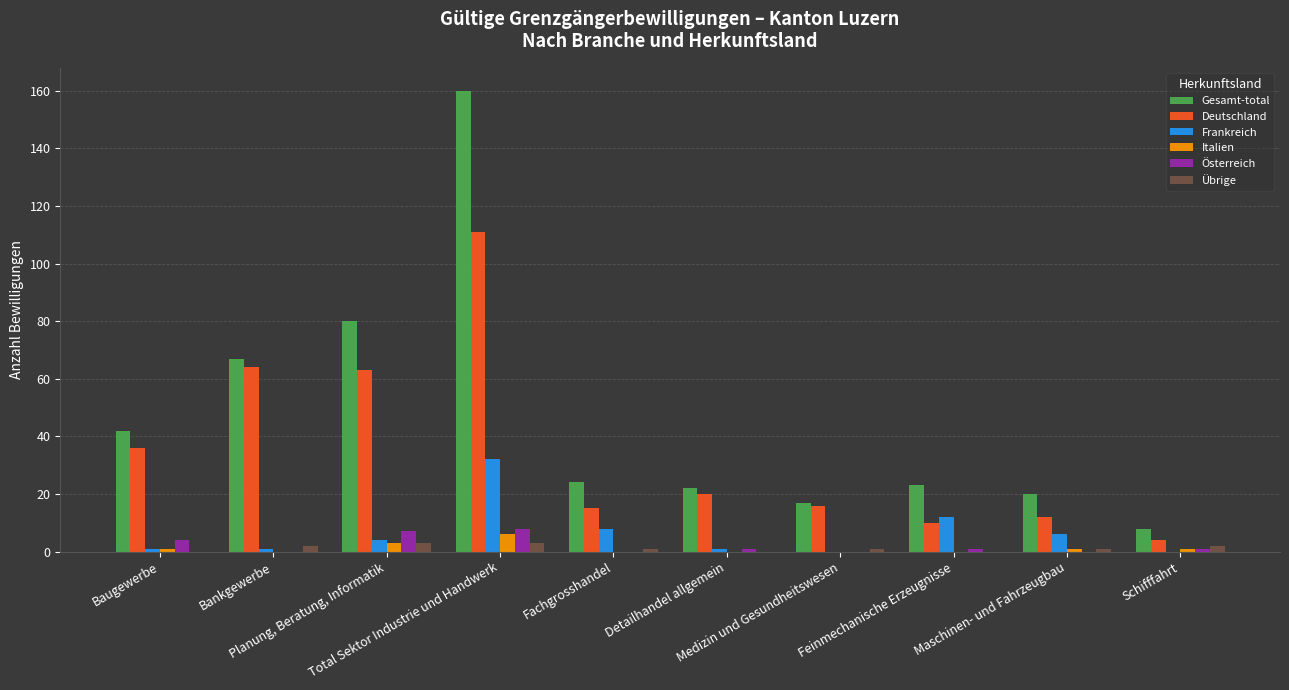

Reading right to left, transcribe all the data shown in this chart.

Gesamt-total: 8	20	23	17	22	24	160	80	67	42
Deutschland: 4	12	10	16	20	15	111	63	64	36
Frankreich: 0	6	12	0	1	8	32	4	1	1
Italien: 1	1	0	0	0	0	6	3	0	1
Österreich: 1	0	1	0	1	0	8	7	0	4
Übrige: 2	1	0	1	0	1	3	3	2	0